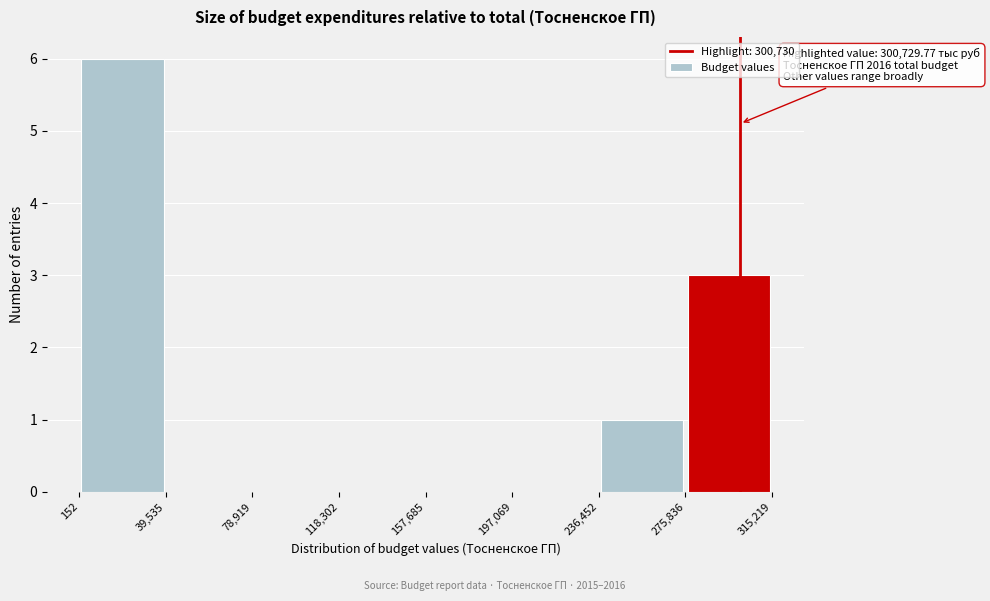

Which range on the x-axis has the tallest bar?

152 to 39,535